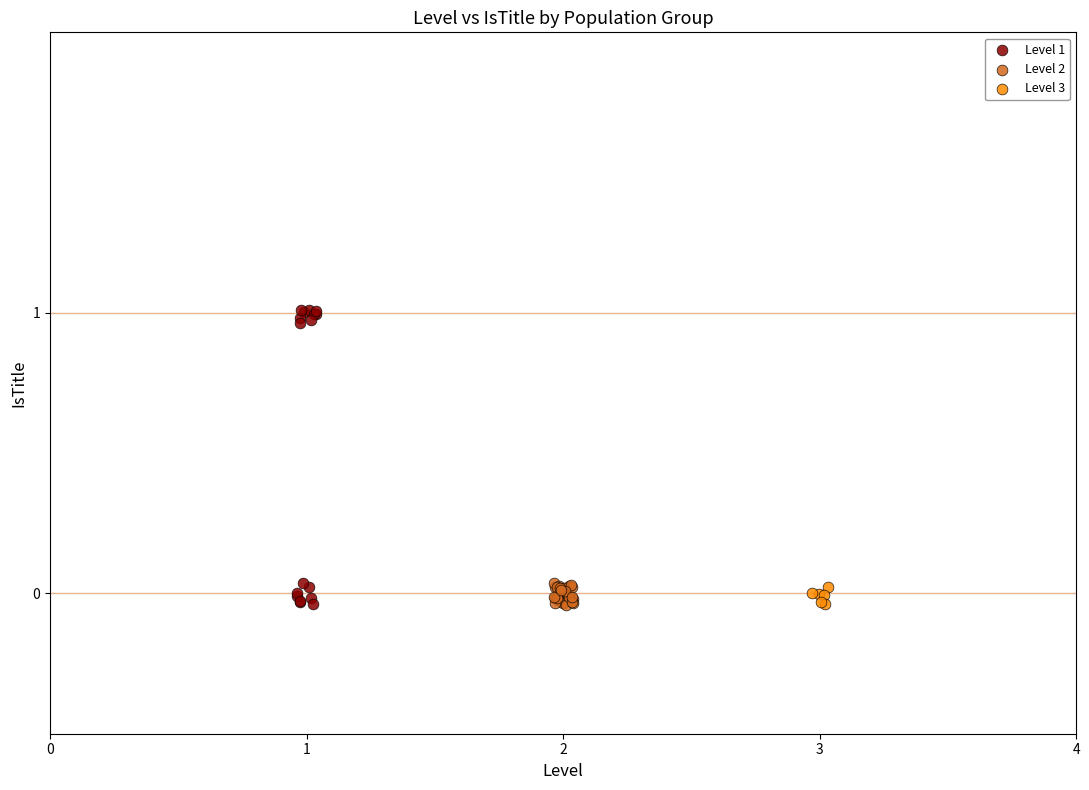

Which series reaches the maximum Y coordinate?

Level 1